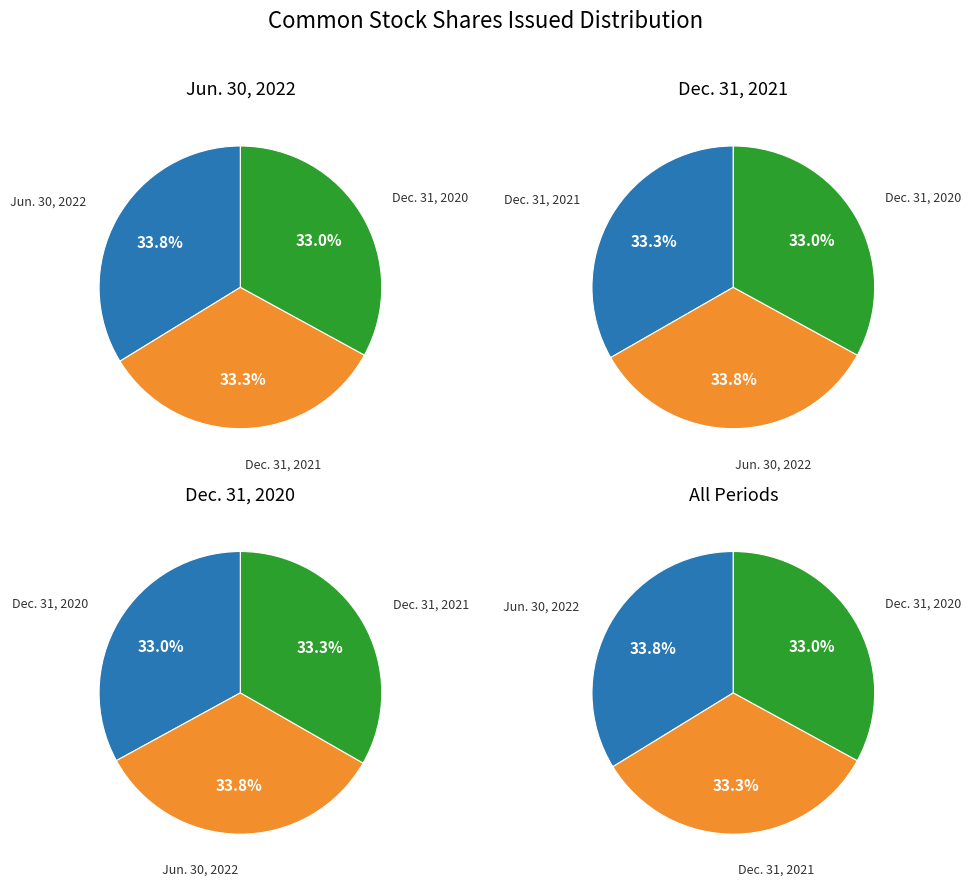

Is there a majority slice in this chart?

No